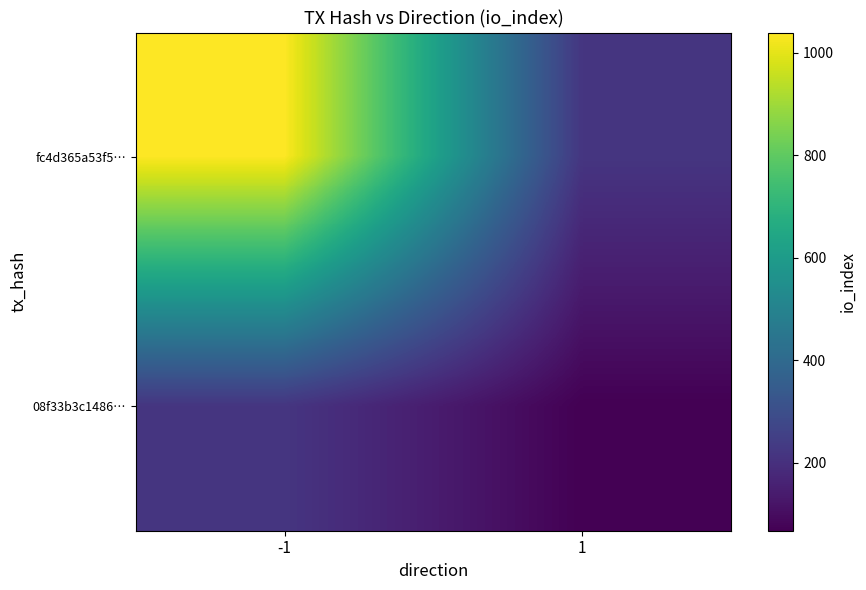

Reading right to left, transcribe all the data shown in this chart.

fc4d365a53f5…: 1=218.5	-1=1039.6
08f33b3c1486…: 1=67.4	-1=218.5